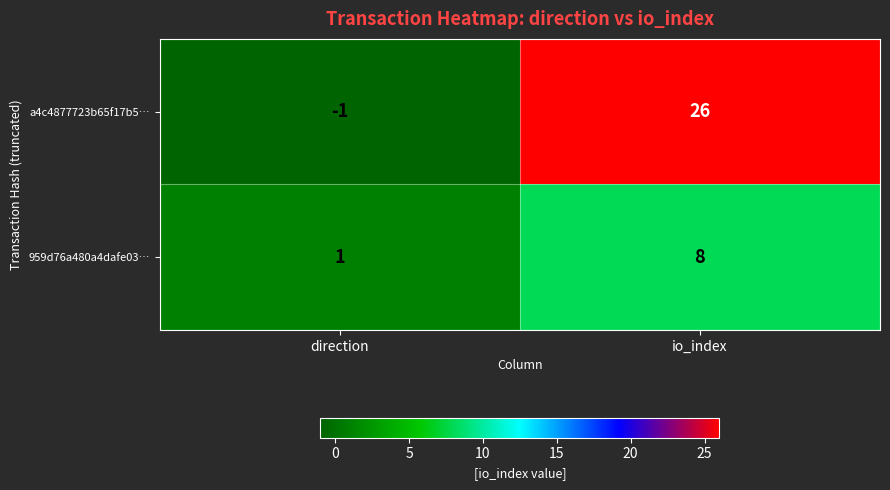

Reading left to right, list all the values displayed in this chart.

a4c4877723b65f17b5…: -1	26
959d76a480a4dafe03…: 1	8